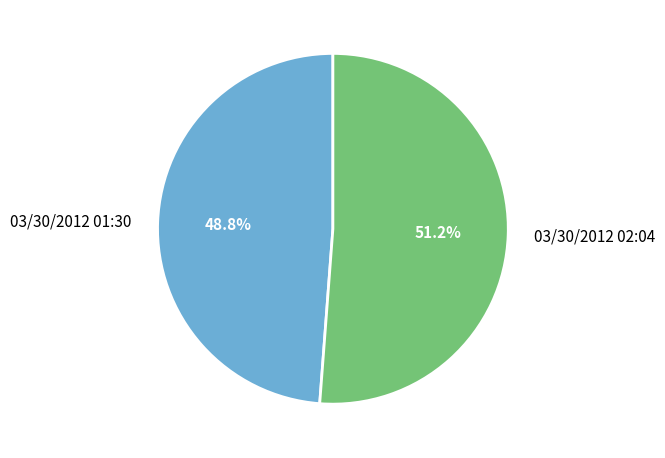

To the nearest percent, what is the average slice percentage?

50%